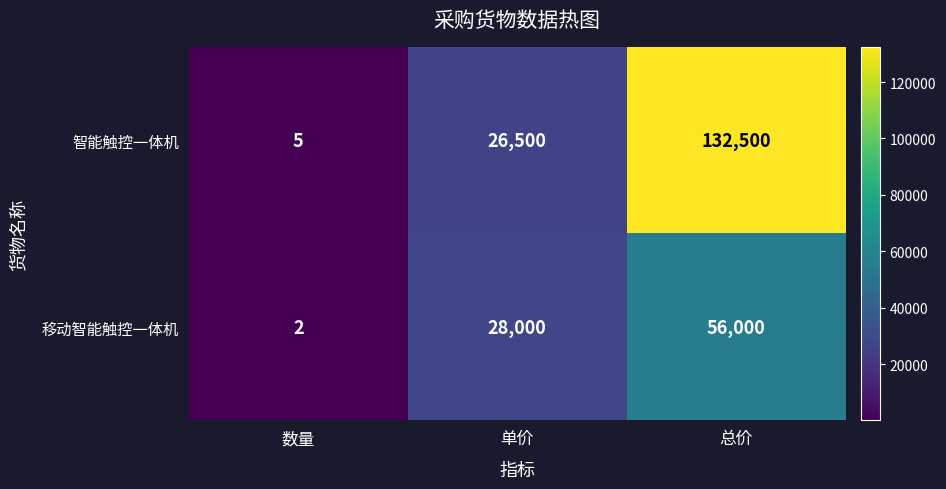

Reading left to right, what are all the values shown in this chart?

智能触控一体机: 5	26500	132500
移动智能触控一体机: 2	28000	56000